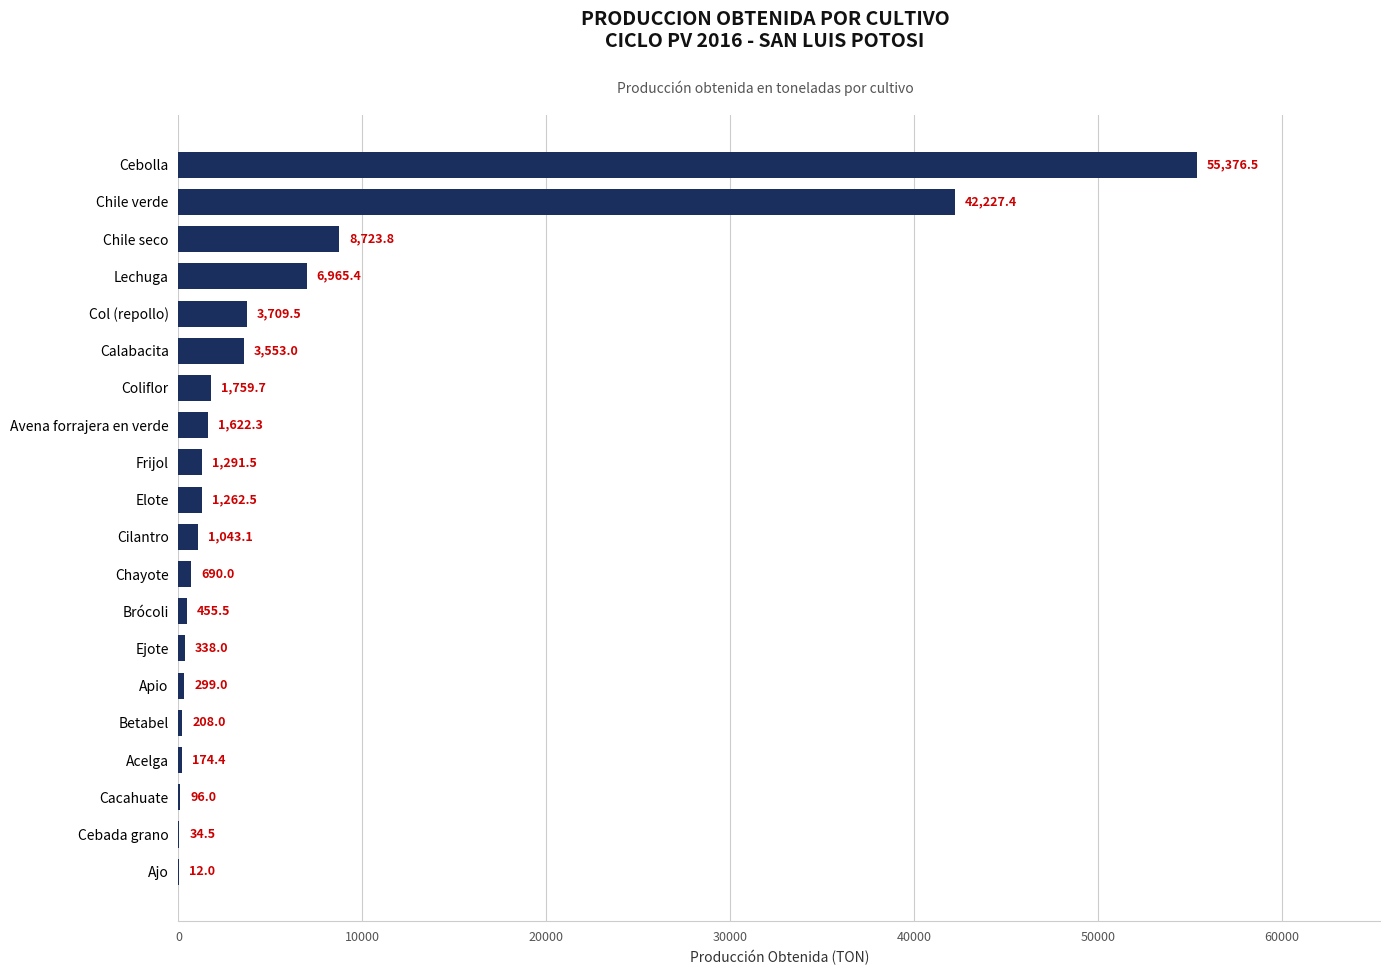

Between Acelga and Cebada grano, which is larger?

Acelga